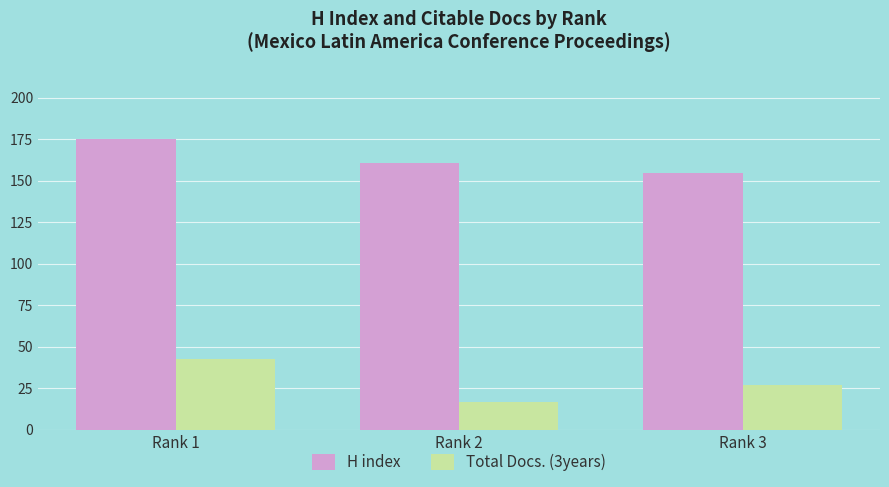

Which series has the largest total across all categories?

H index